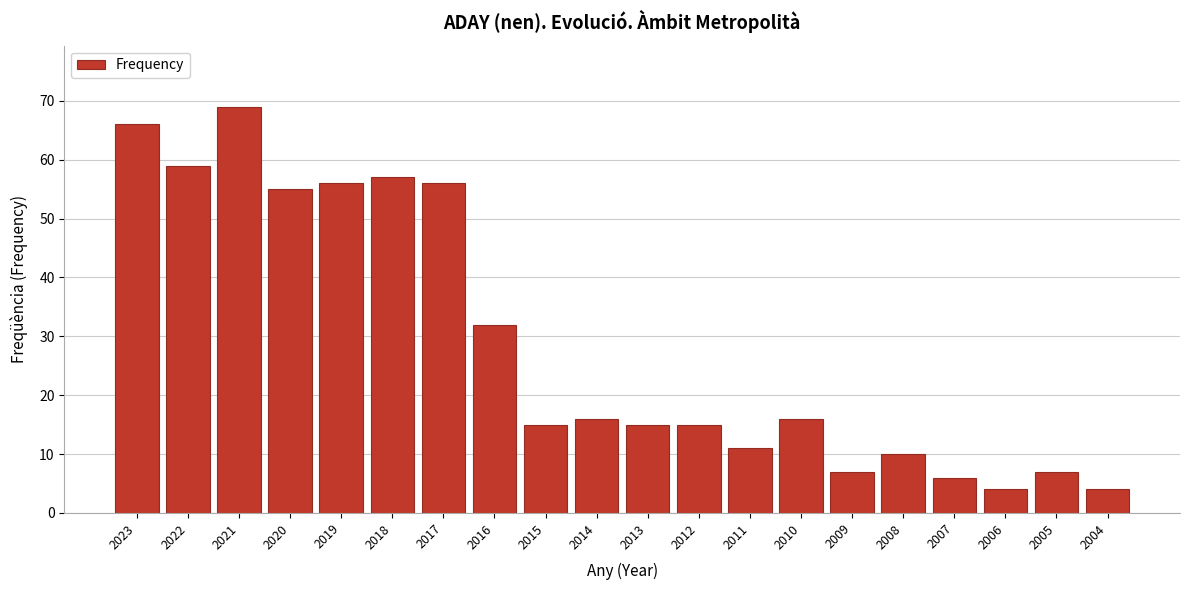

Reading right to left, what are all the values shown in this chart?

2004=4	2005=7	2006=4	2007=6	2008=10	2009=7	2010=16	2011=11	2012=15	2013=15	2014=16	2015=15	2016=32	2017=56	2018=57	2019=56	2020=55	2021=69	2022=59	2023=66